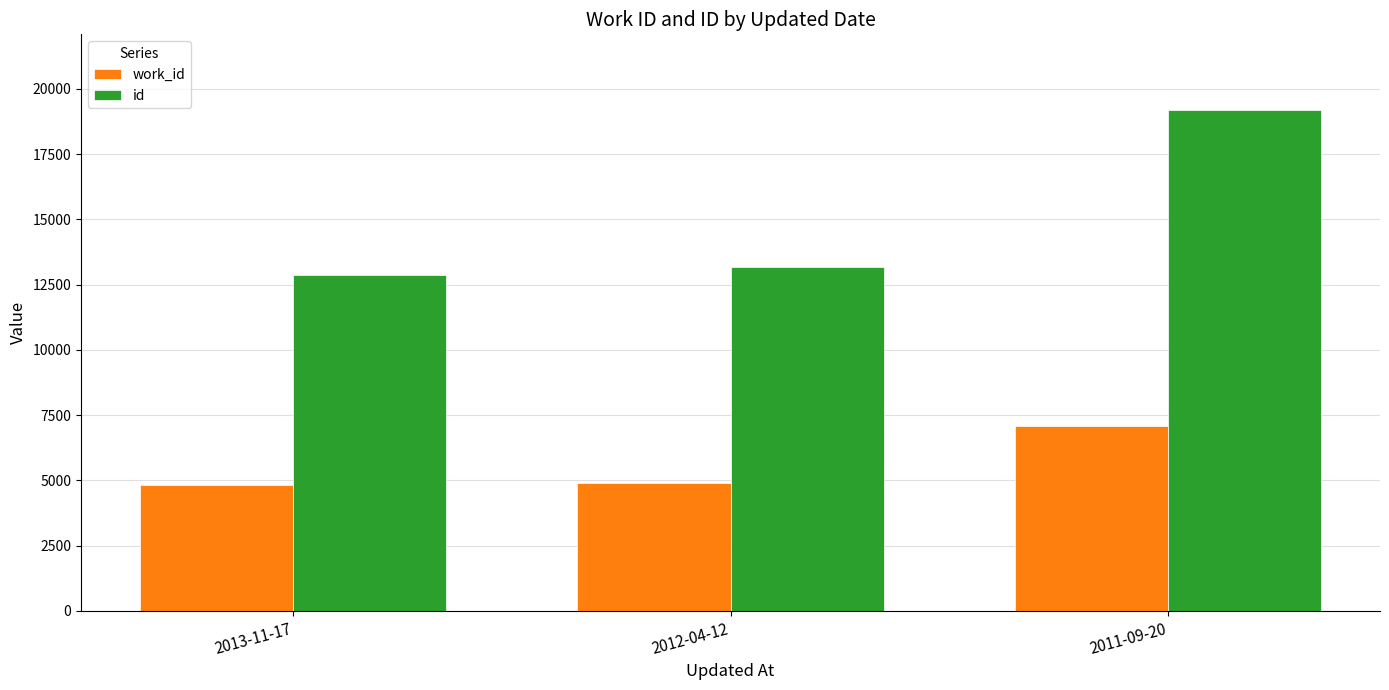

Which category has the highest value across all series?

2011-09-20